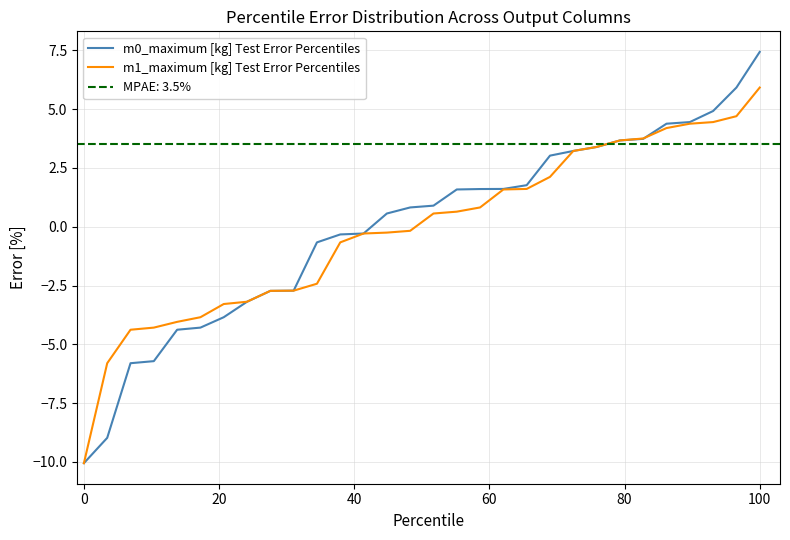

Which series has the widest spread of values?

m0_maximum [kg] Test Error Percentiles